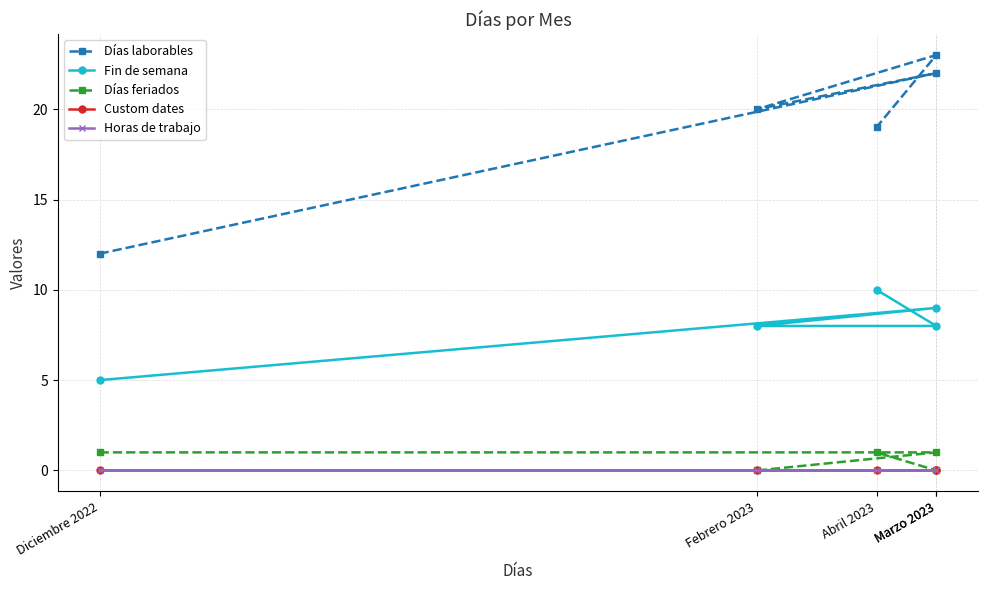

The Días feriados series shows 1 at Marzo 2023. True or false?

False